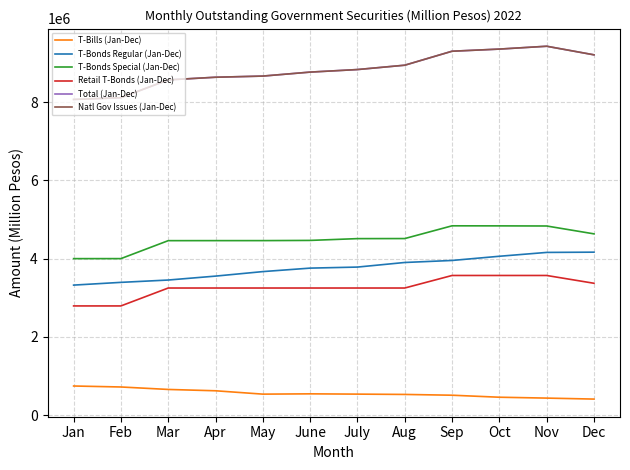

The value of T-Bills (Jan-Dec) at Mar is 656601.0. True or false?

True